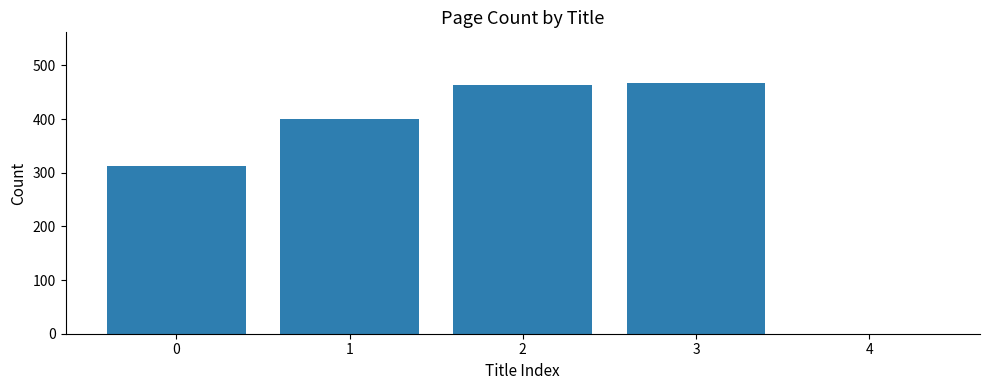

What is the maximum value shown in the chart?

468